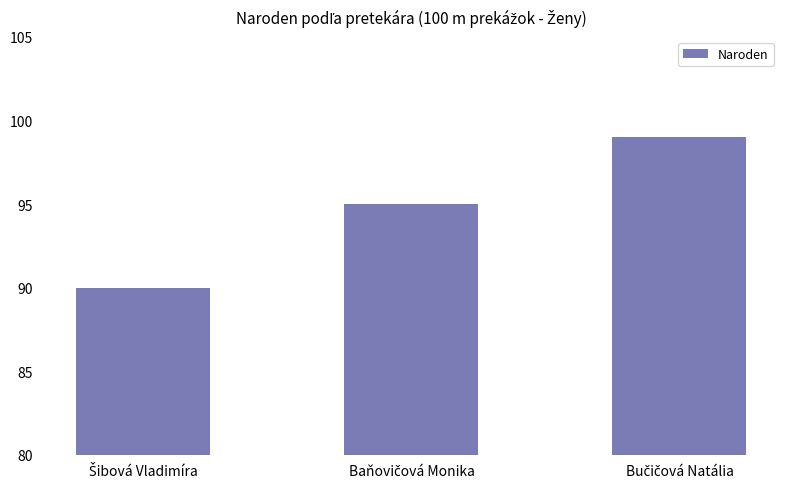

What is the average value?

95